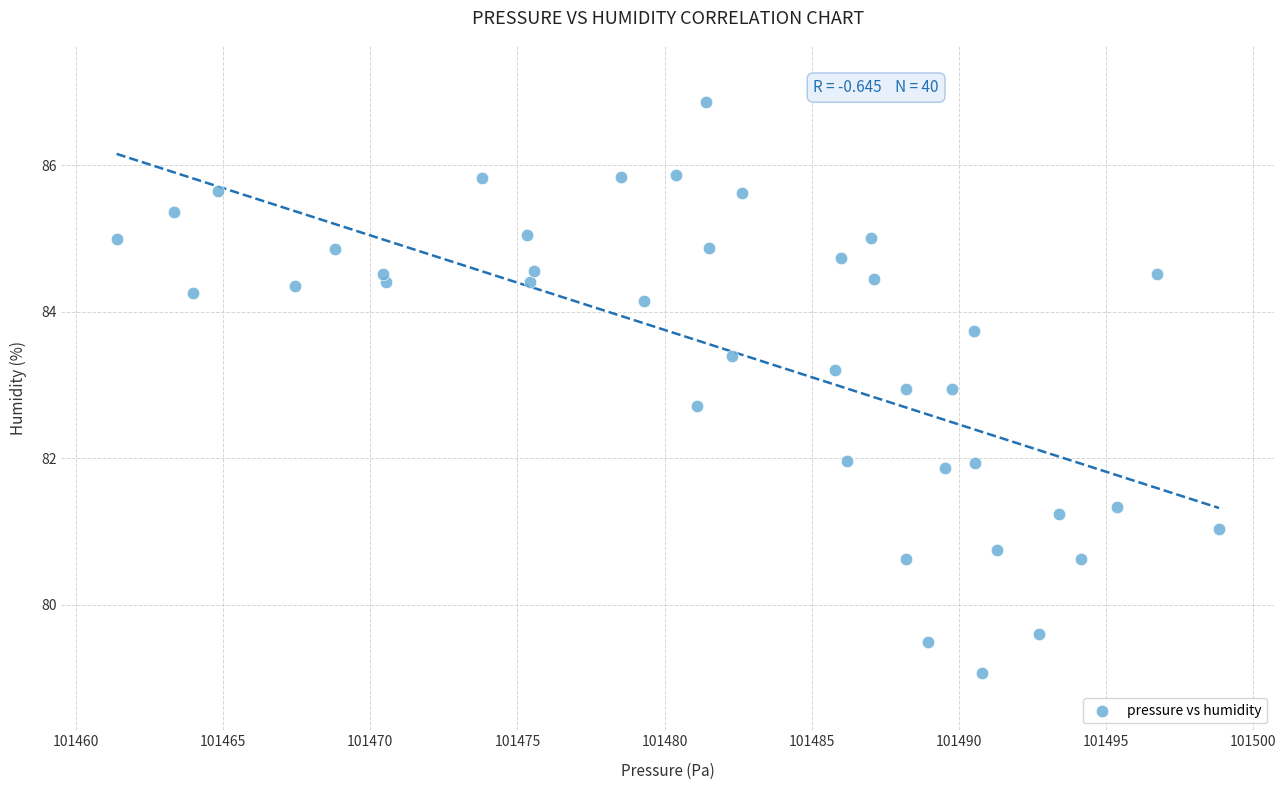

What is the range of X values (max minus min)?

37.5